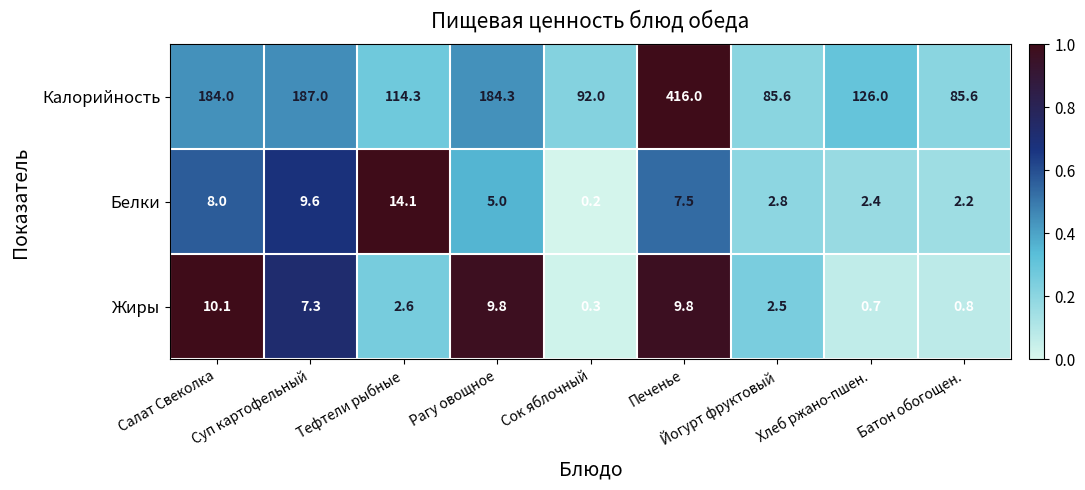

At which category is the sum across all series the highest?

Печенье